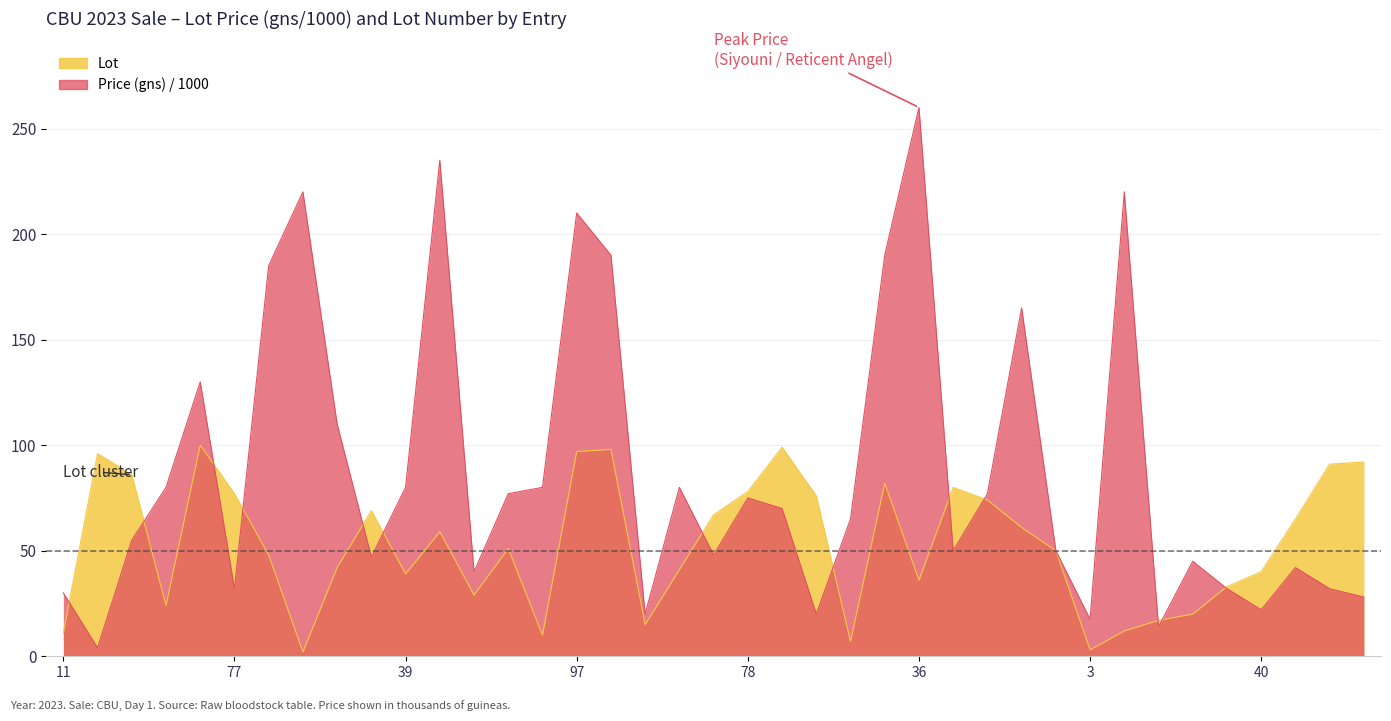

Which series has the largest total across all categories?

Price (gns) / 1000